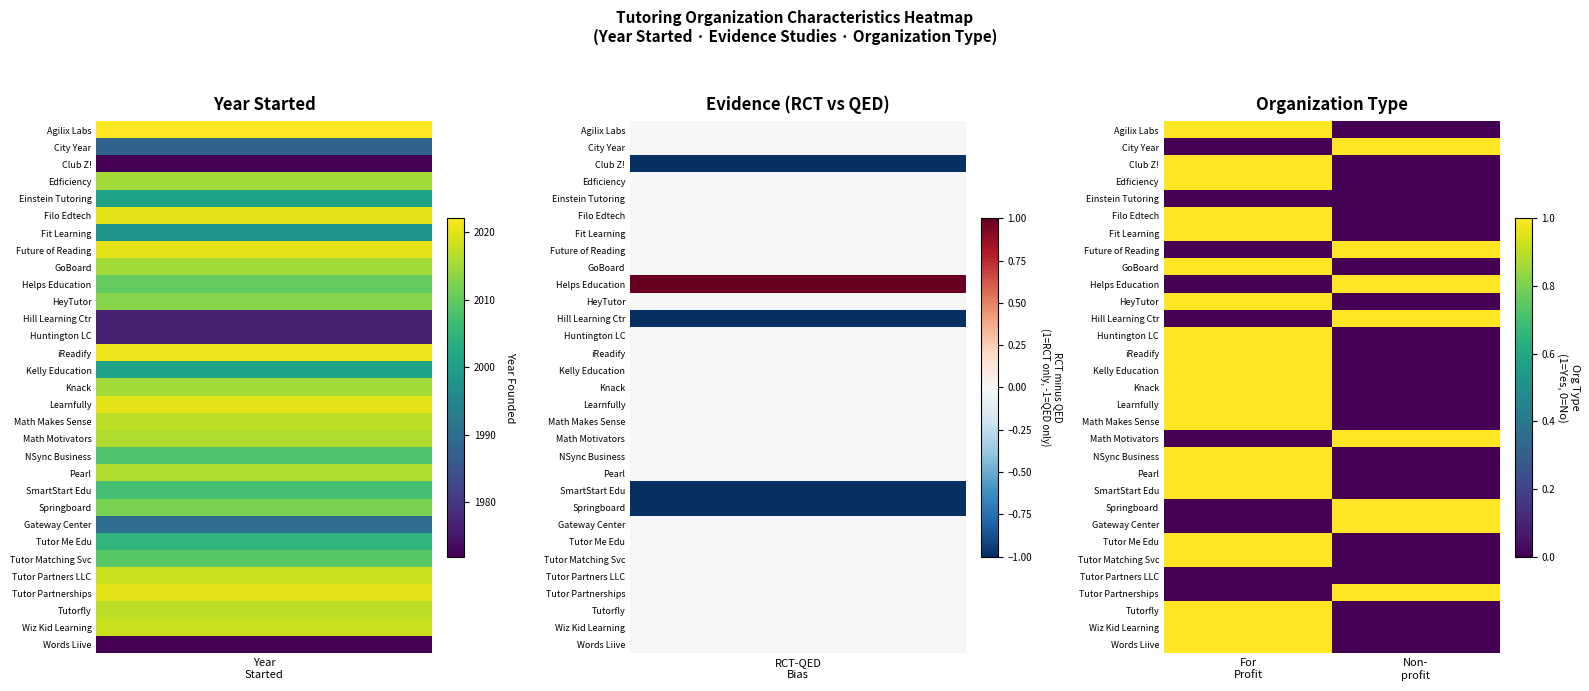

What is the greatest value displayed?

1